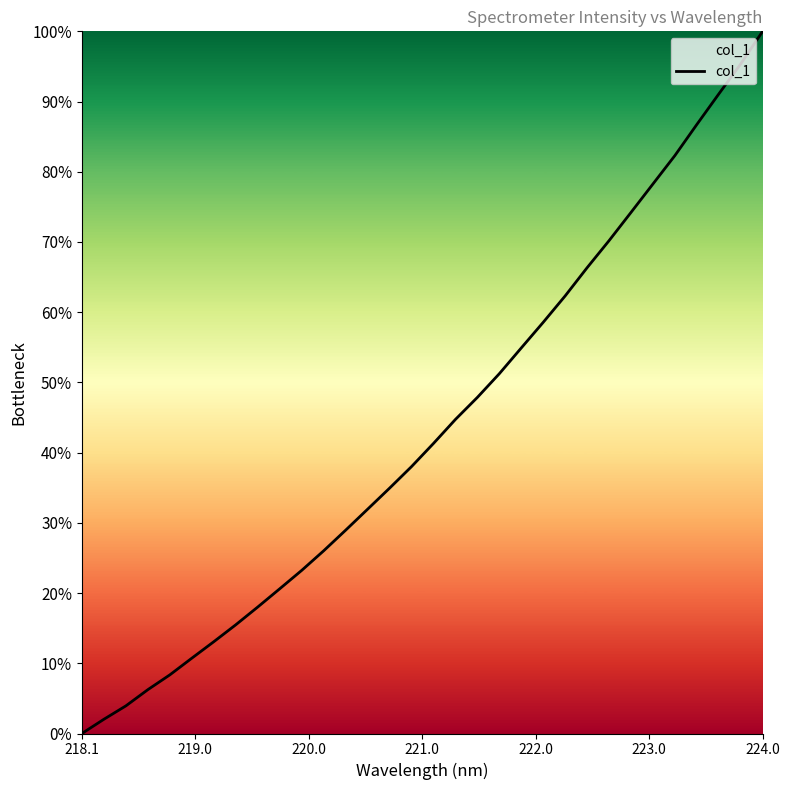

What is the difference between the maximum and minimum values?

100.0